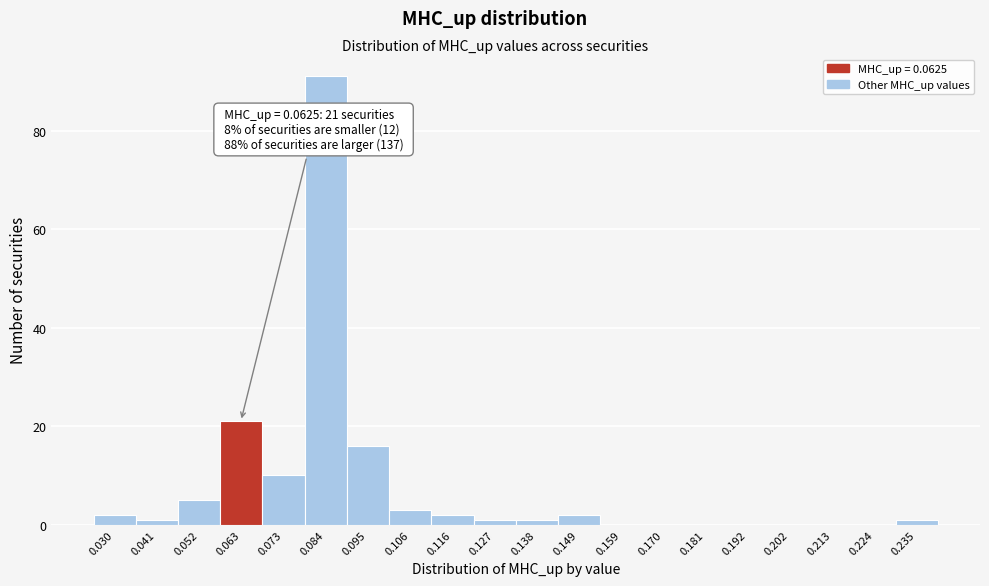

Which range on the x-axis has the tallest bar?

0.078 to 0.090